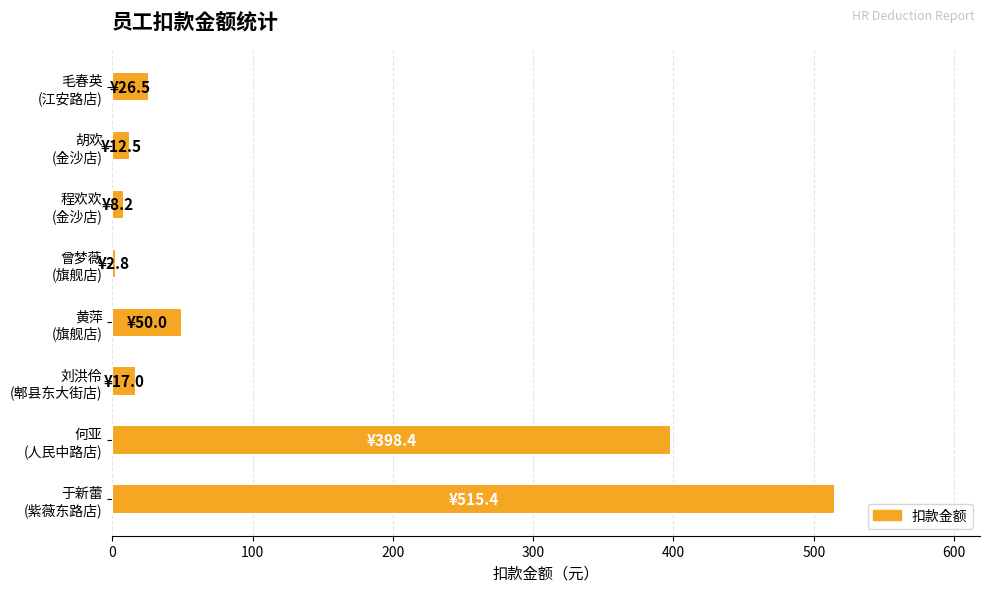

What is the value of the 2nd bar from the top?

12.5